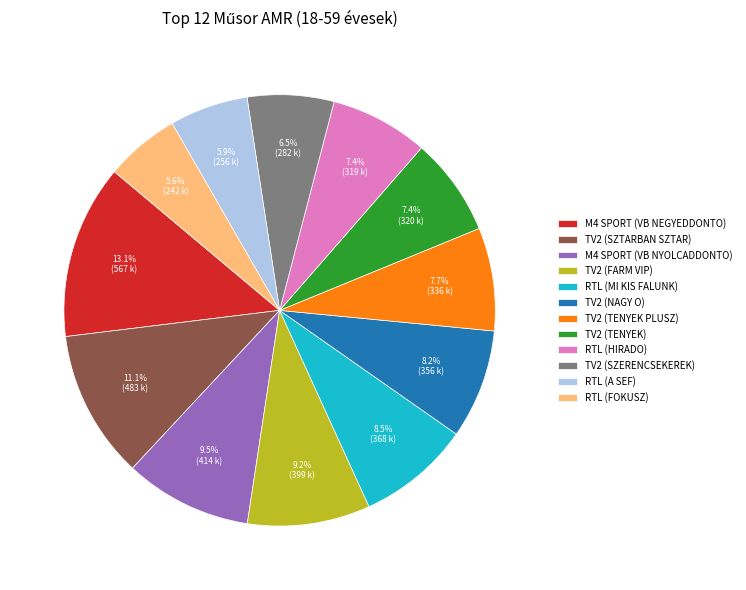

To the nearest percent, what percentage of the pie is TV2 (TENYEK PLUSZ)?

8%